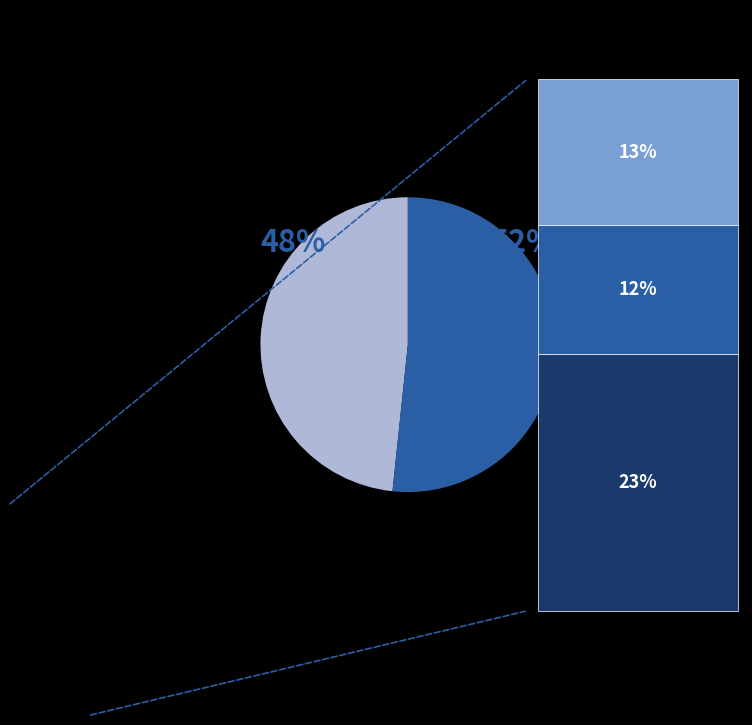

Is there a majority slice in this chart?

Yes